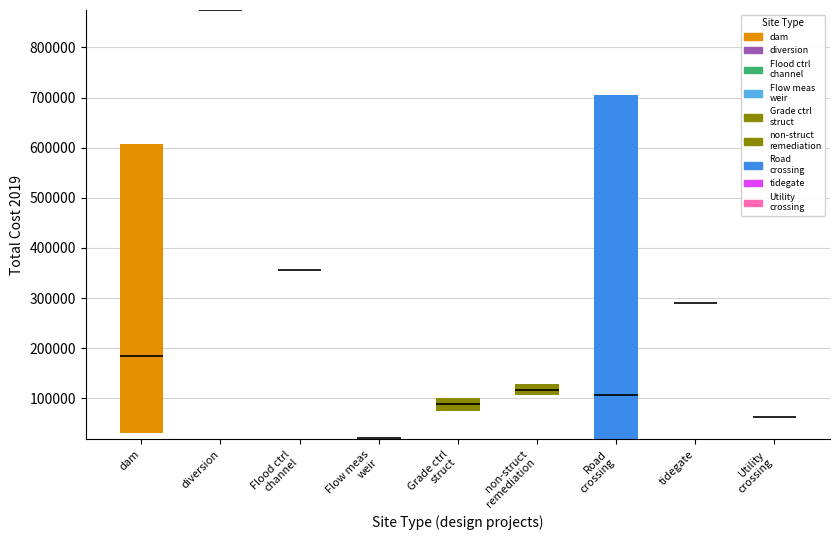

What is the difference between the maximum and minimum values in the Max of Total Cost 2019 series?

853819.4